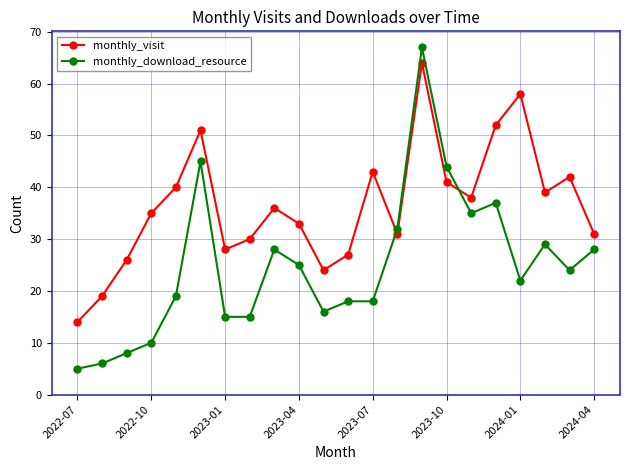

What is the lowest value of the monthly_visit series?

14